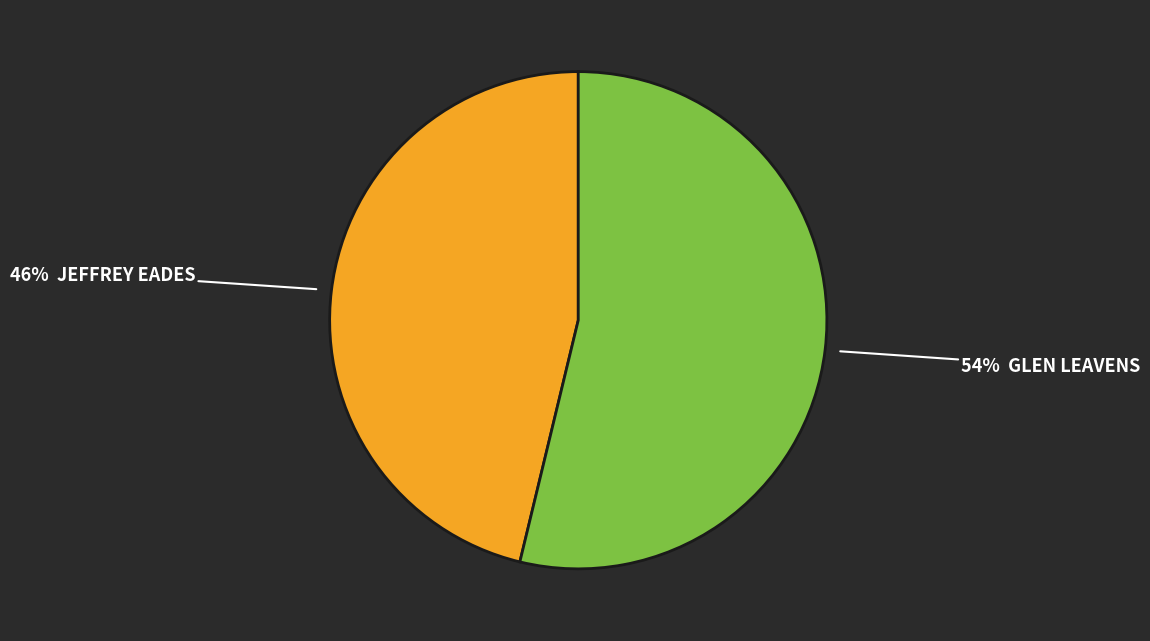

Does any single category account for the majority?

Yes